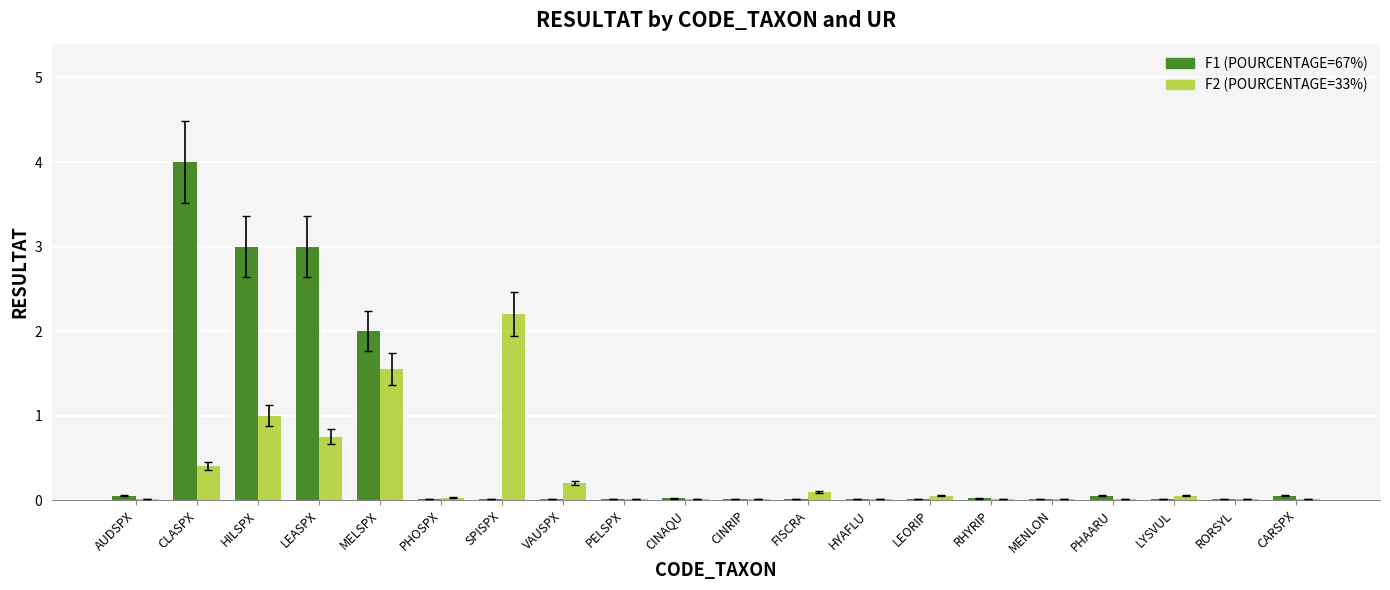

At which category is the sum across all series the highest?

CLASPX